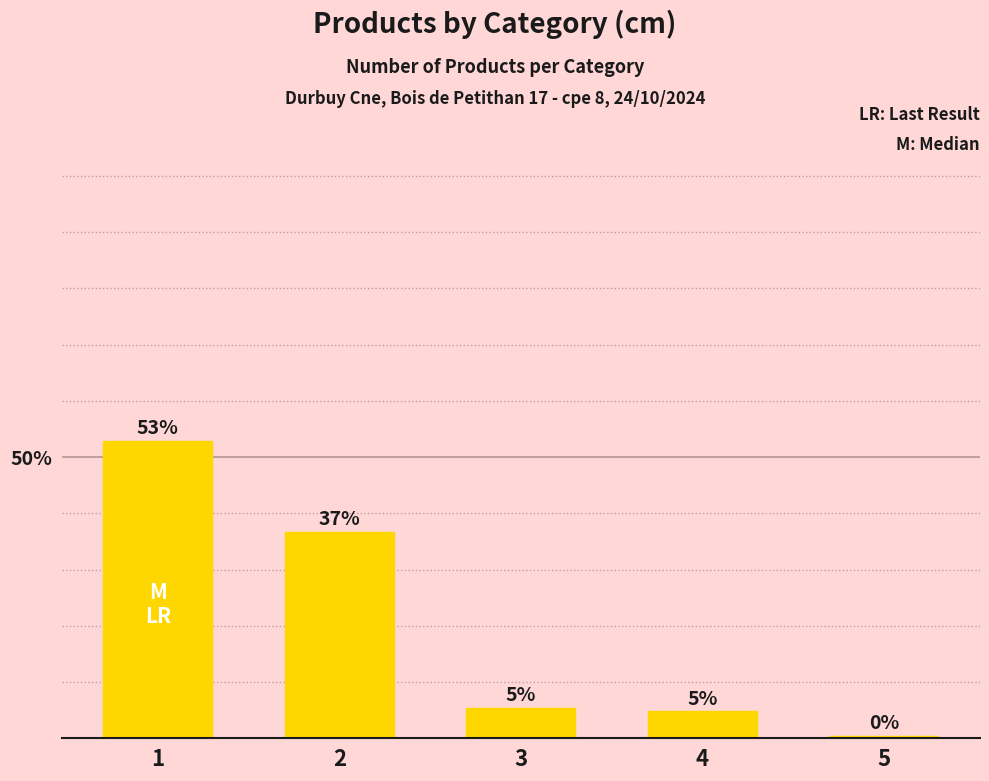

Reading left to right, transcribe all the data shown in this chart.

52.8	36.6	5.4	4.8	0.4